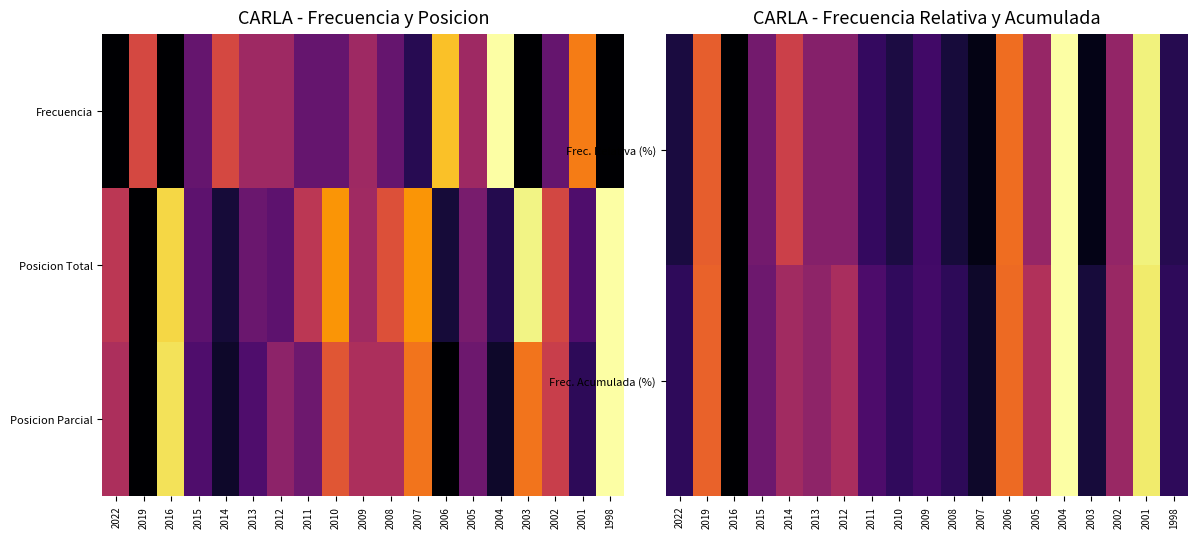

What is the average value of the Posicion Parcial series?

0.4